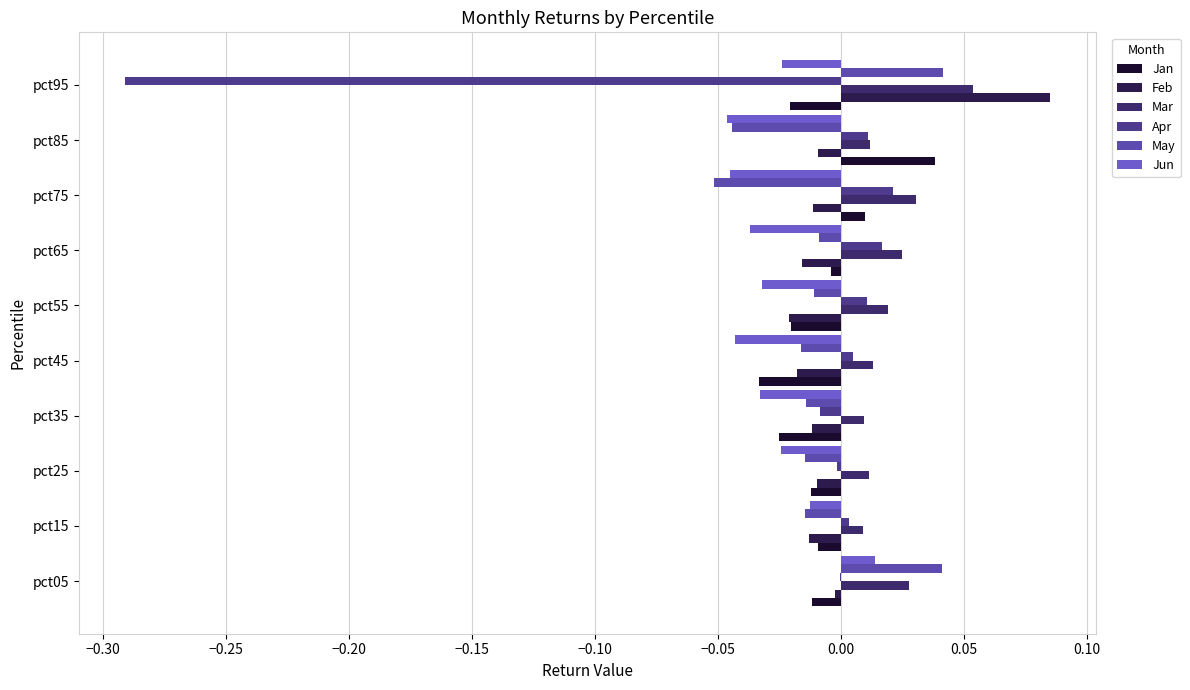

How many data points does each series have?

10